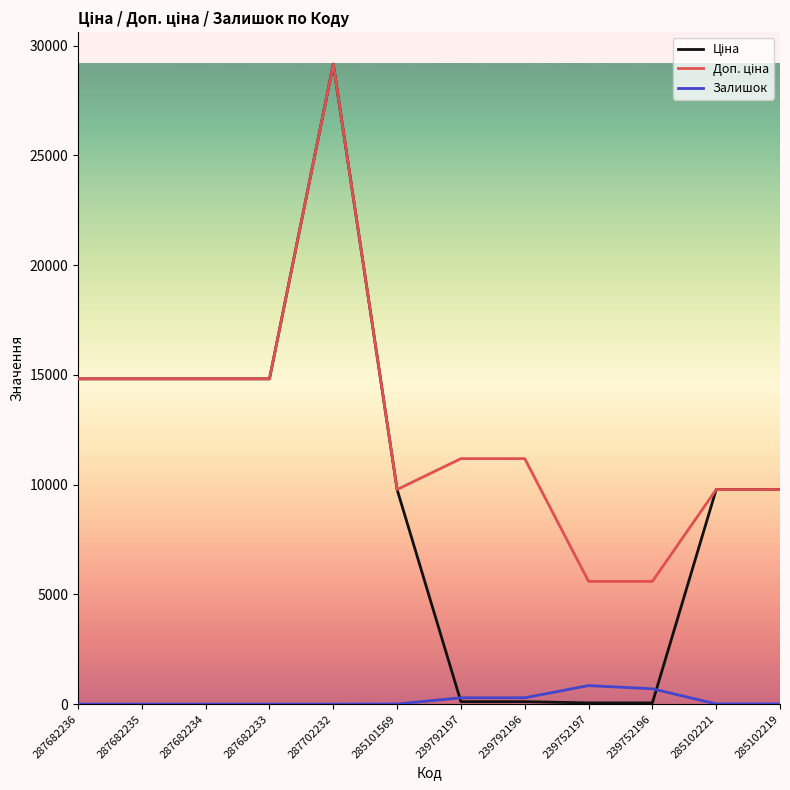

The Залишок series shows 0.0 at 287682235. True or false?

True